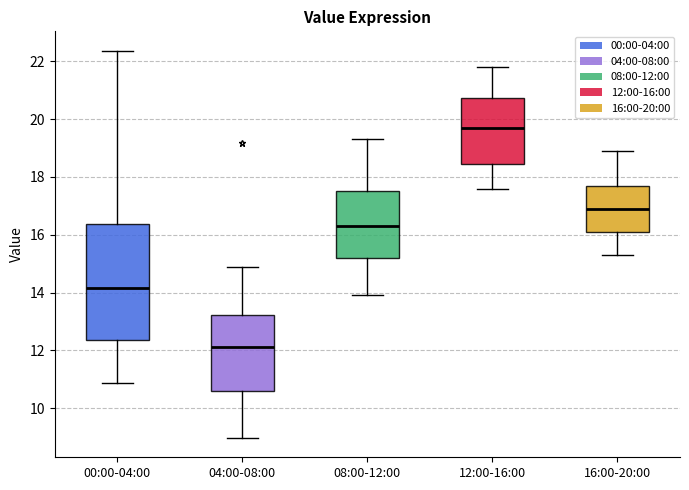

Which box is the tallest, from its lower edge to its upper edge?

00:00-04:00